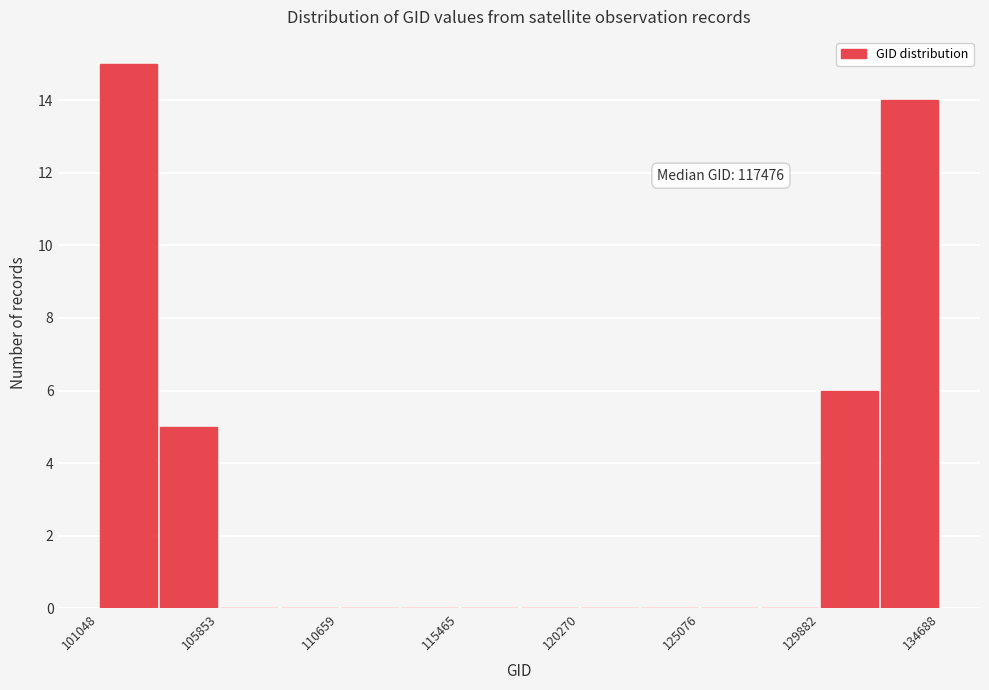

Over which range of the x-axis is the bar tallest?

101000 to 103500